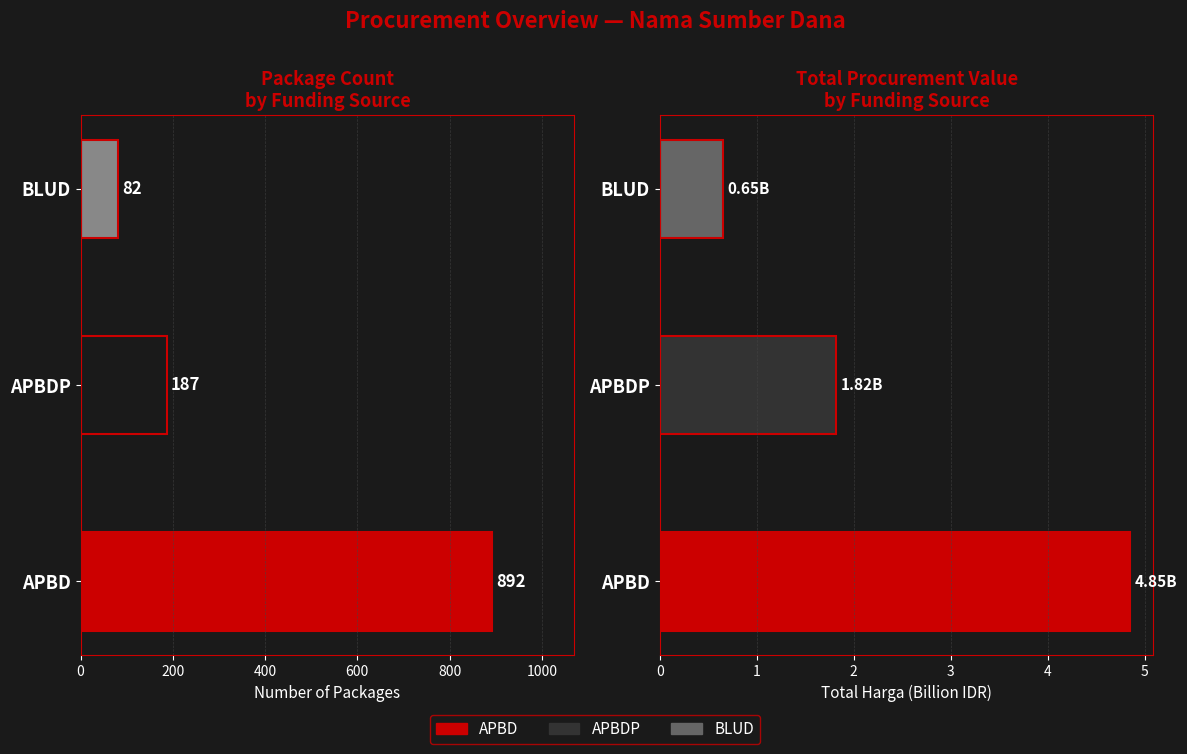

Does the chart contain stacked bars?

No